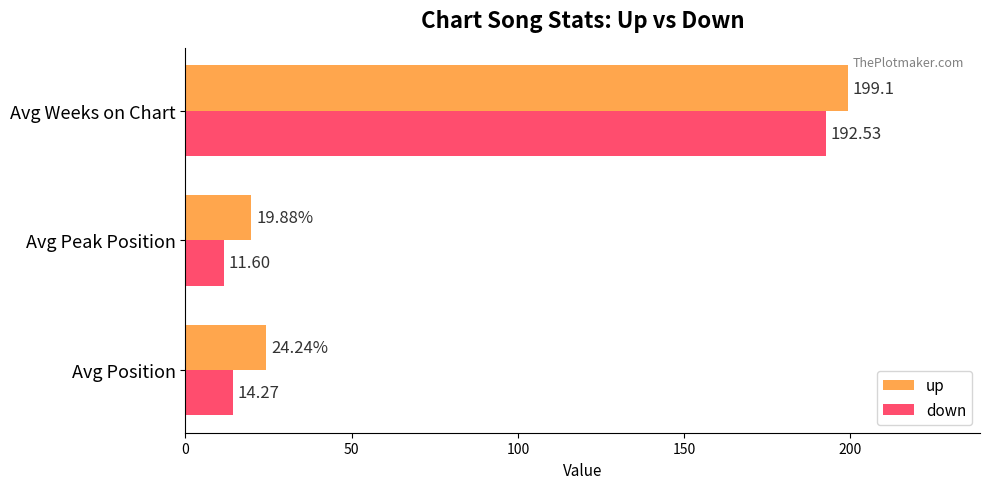

Which series has the largest total across all categories?

up